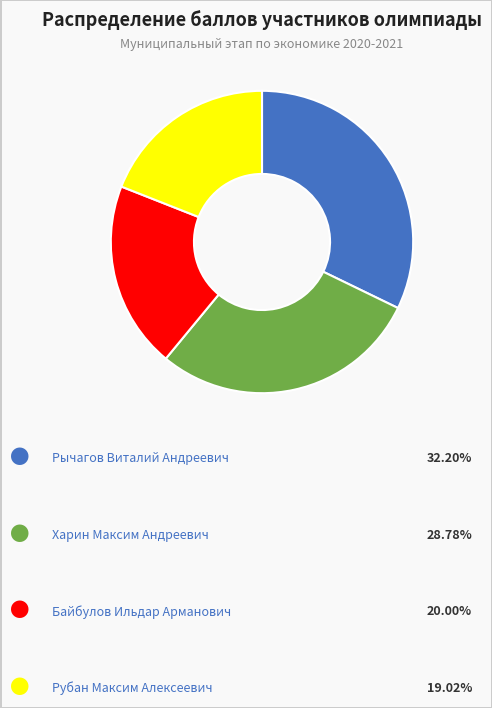

Is there a majority slice in this chart?

No